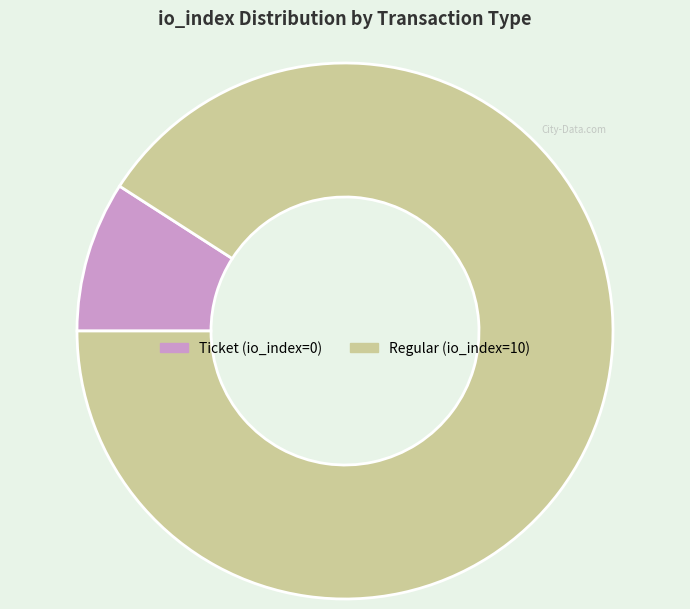

True or false: Ticket (io_index=0) accounts for 9% of the total.

True